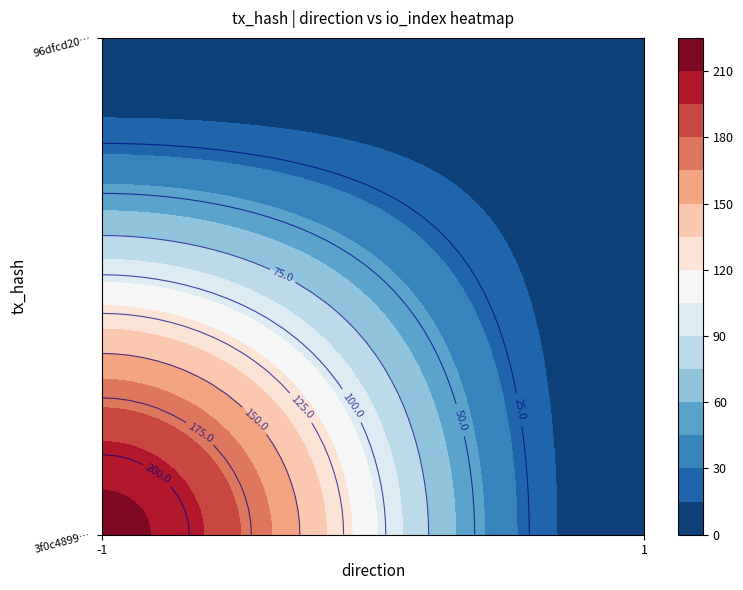

What is the sum of the 3f0c4899bdadcf30119c4f1415669355aea03a6 values at io_index and direction?

214